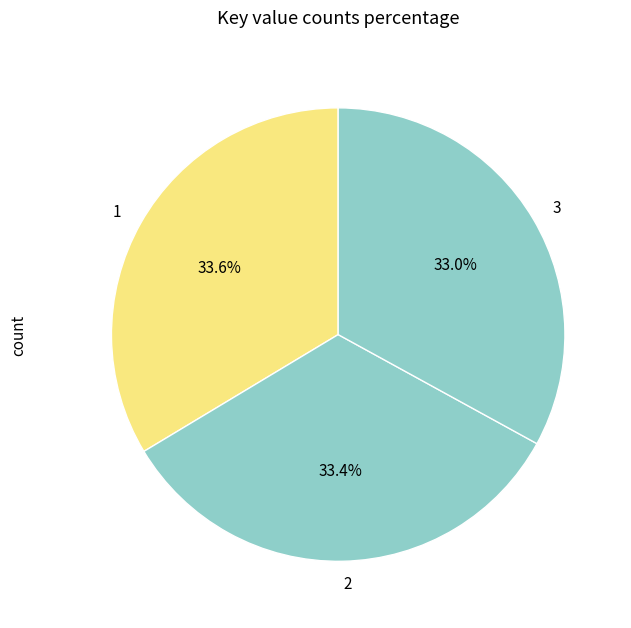

Does 3 account for over 50% of the chart?

No